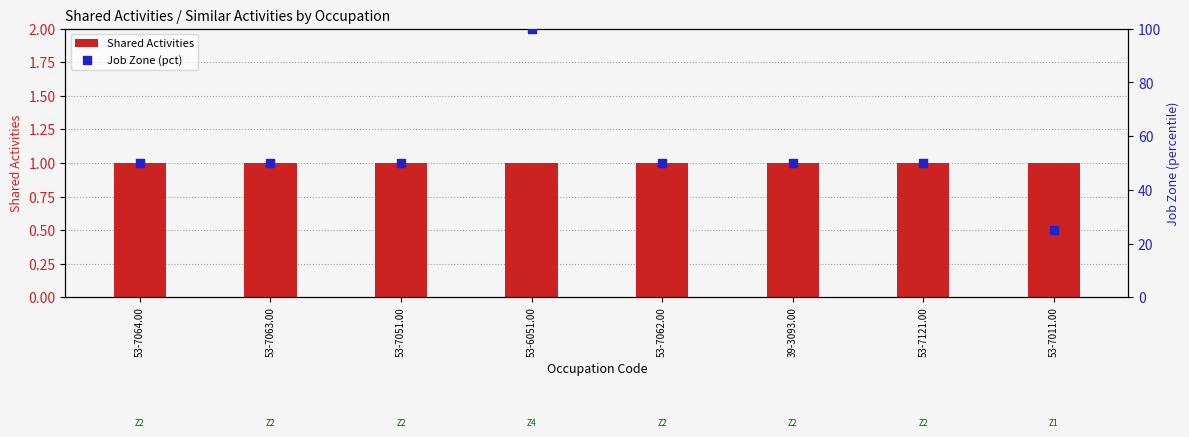

At how many categories does at least one series exceed 34?

7